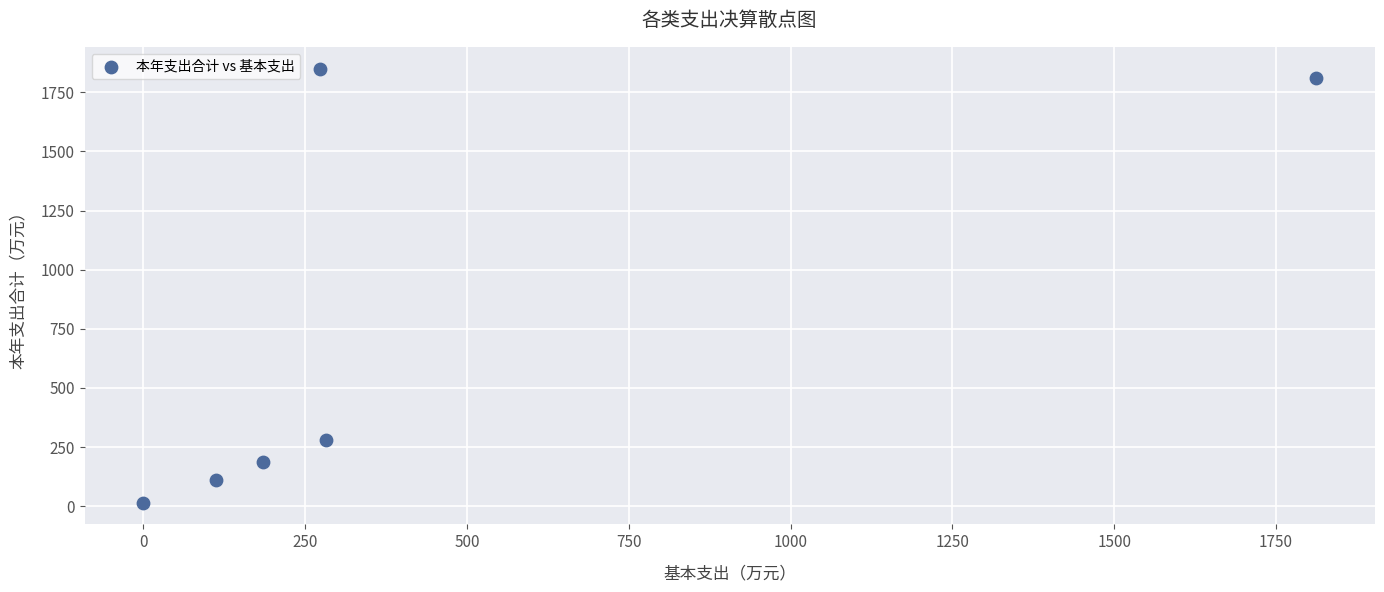

What is the average Y value?

709.4